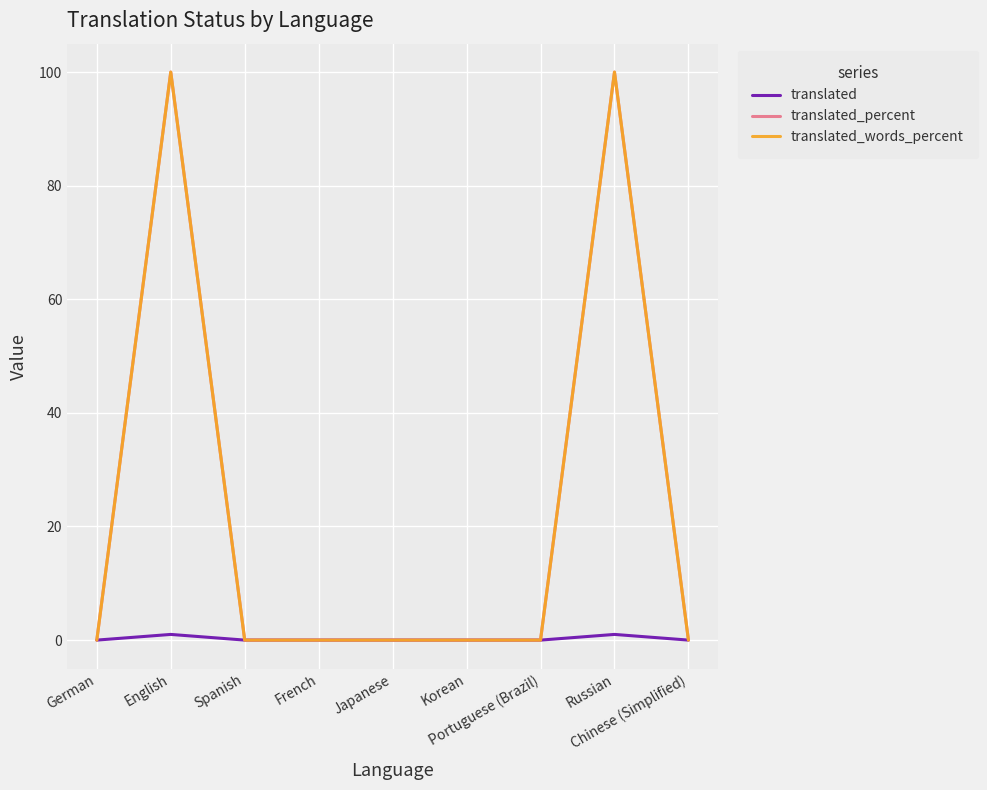

True or false: translated_words_percent and translated intersect in this chart.

False